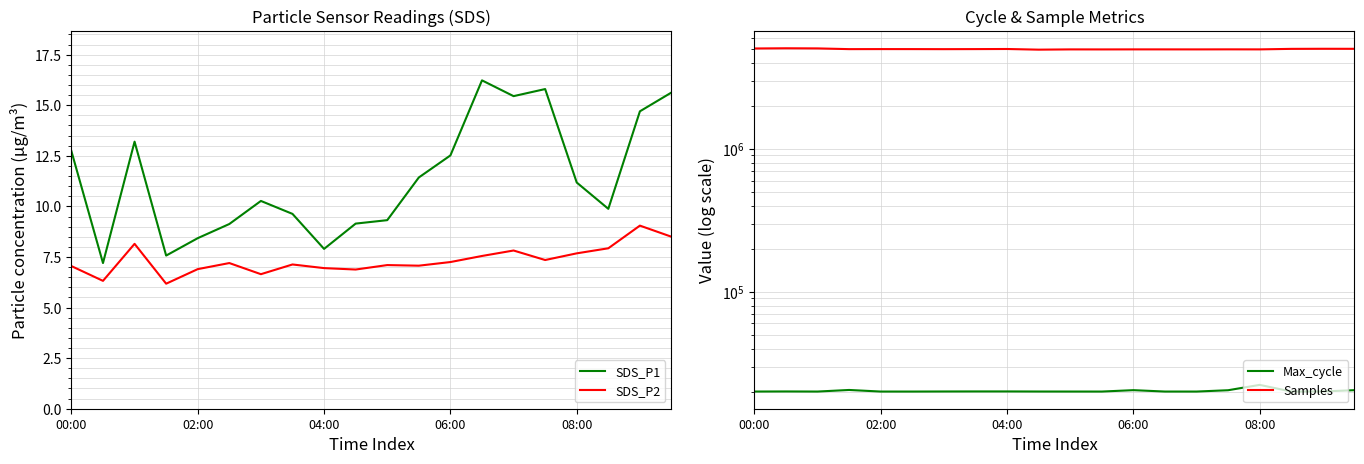

Is this an area chart (filled region under the line)?

No